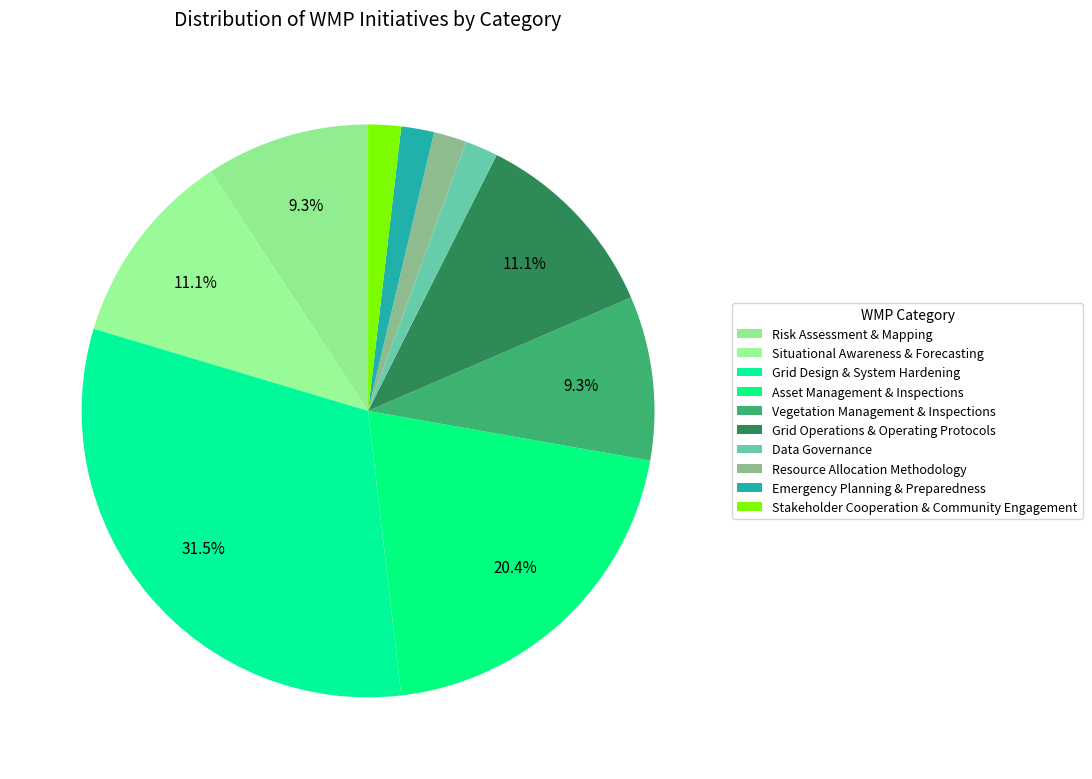

How many slices are in this pie chart?

10